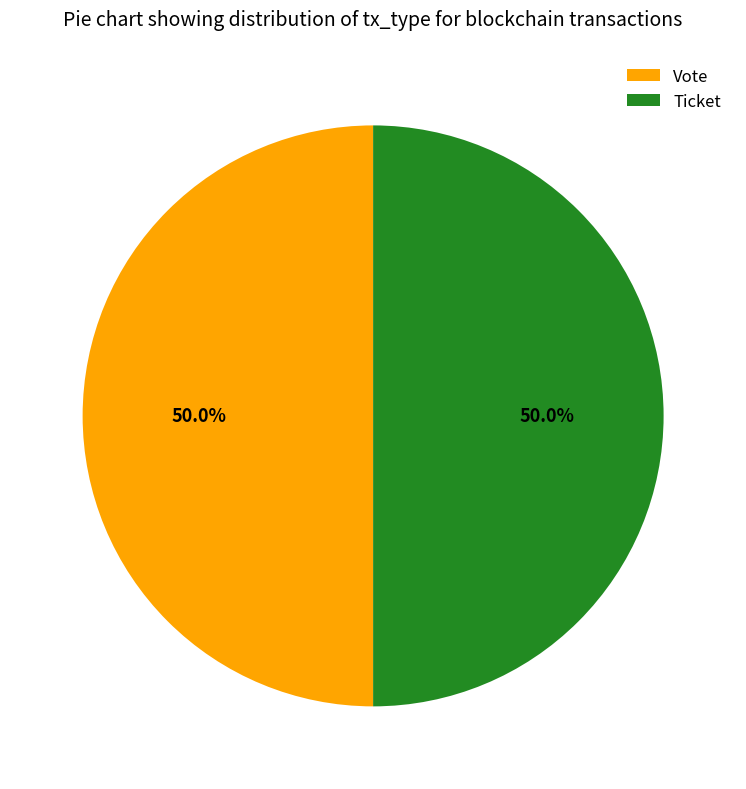

Count the number of slices in the pie.

2